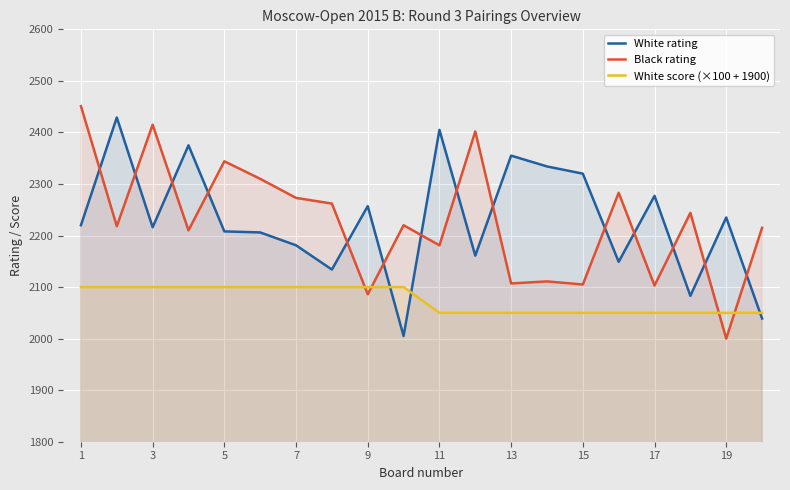

Reading left to right, extract all data points from this chart.

White rating: 2220	2429	2216	2375	2208	2206	2181	2134	2257	2005	2405	2161	2355	2334	2320	2149	2277	2083	2235	2039
Black rating: 2451	2218	2415	2210	2344	2310	2273	2262	2086	2220	2181	2402	2107	2111	2105	2283	2103	2244	2000	2215
White score (×100 + 1900): 2100	2100	2100	2100	2100	2100	2100	2100	2100	2100	2050	2050	2050	2050	2050	2050	2050	2050	2050	2050